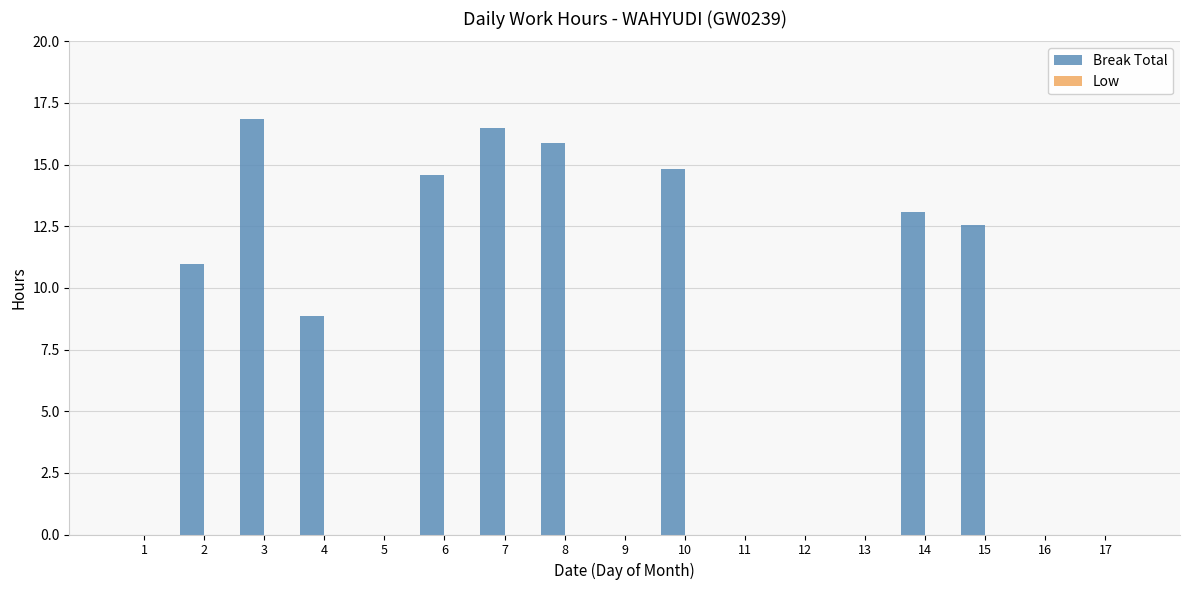

Is it true that the value at 3 is 16.9?

True